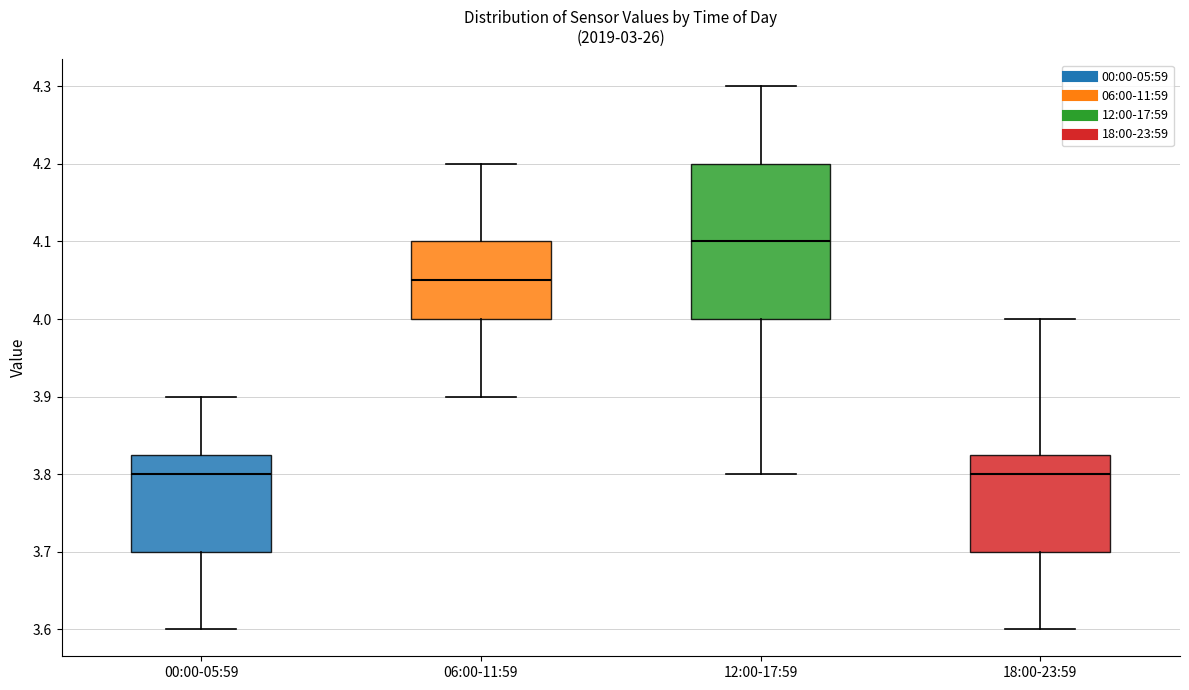

Reading left to right, read every box against the y-axis: the position of its median line, the range the box covers, and the ends of its whiskers. The values are not printed on the chart, so give them approximately, as read against the axis.

00:00-05:59: median 3.80, box 3.70 to 3.83, whiskers 3.60 to 3.90
06:00-11:59: median 4.05, box 4.00 to 4.10, whiskers 3.90 to 4.20
12:00-17:59: median 4.10, box 4.00 to 4.20, whiskers 3.80 to 4.30
18:00-23:59: median 3.80, box 3.70 to 3.83, whiskers 3.60 to 4.00